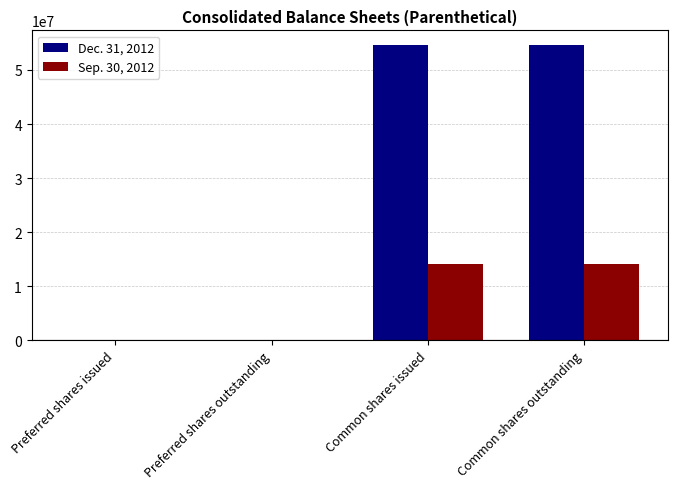

What is the total value across all series at Common shares outstanding?

68751538